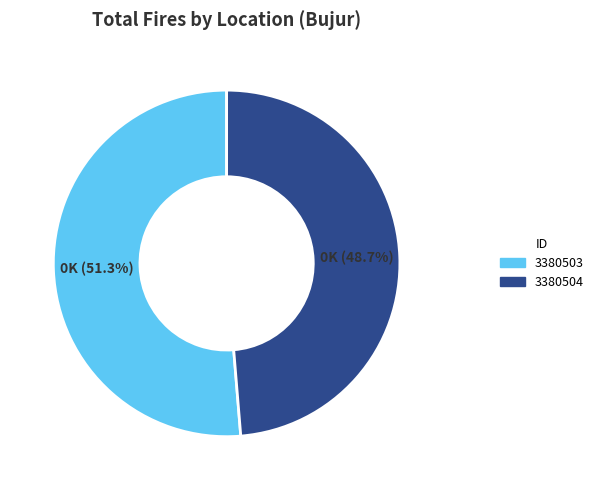

True or false: 3380503 accounts for 51% of the total.

True